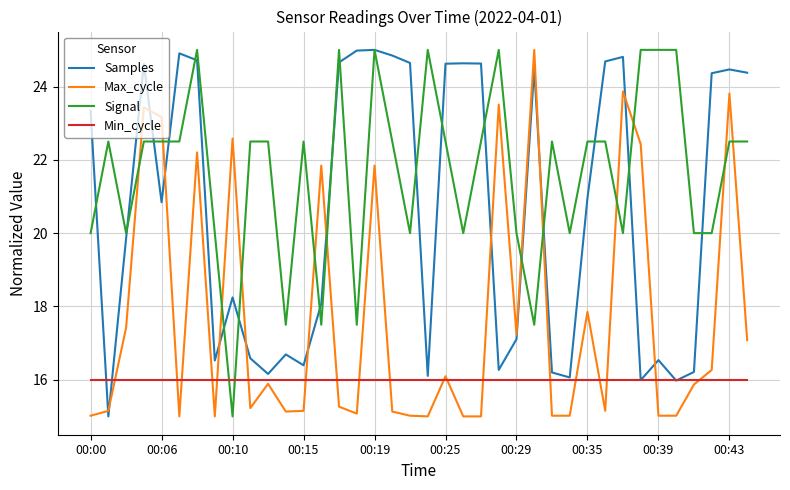

Rank the series by their average value, from highest to lowest.

Signal, Samples, Max_cycle, Min_cycle